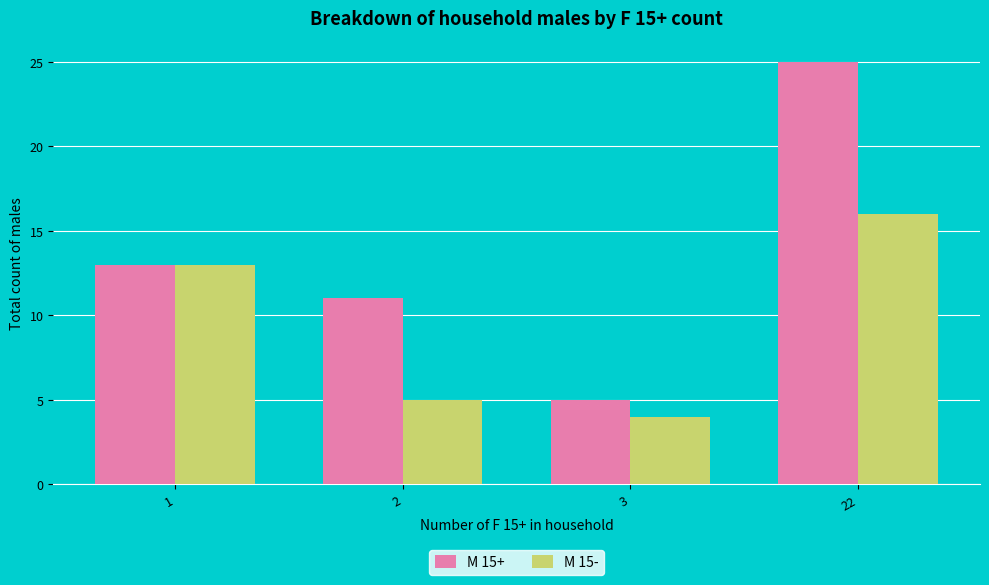

How many series are shown in this chart?

2